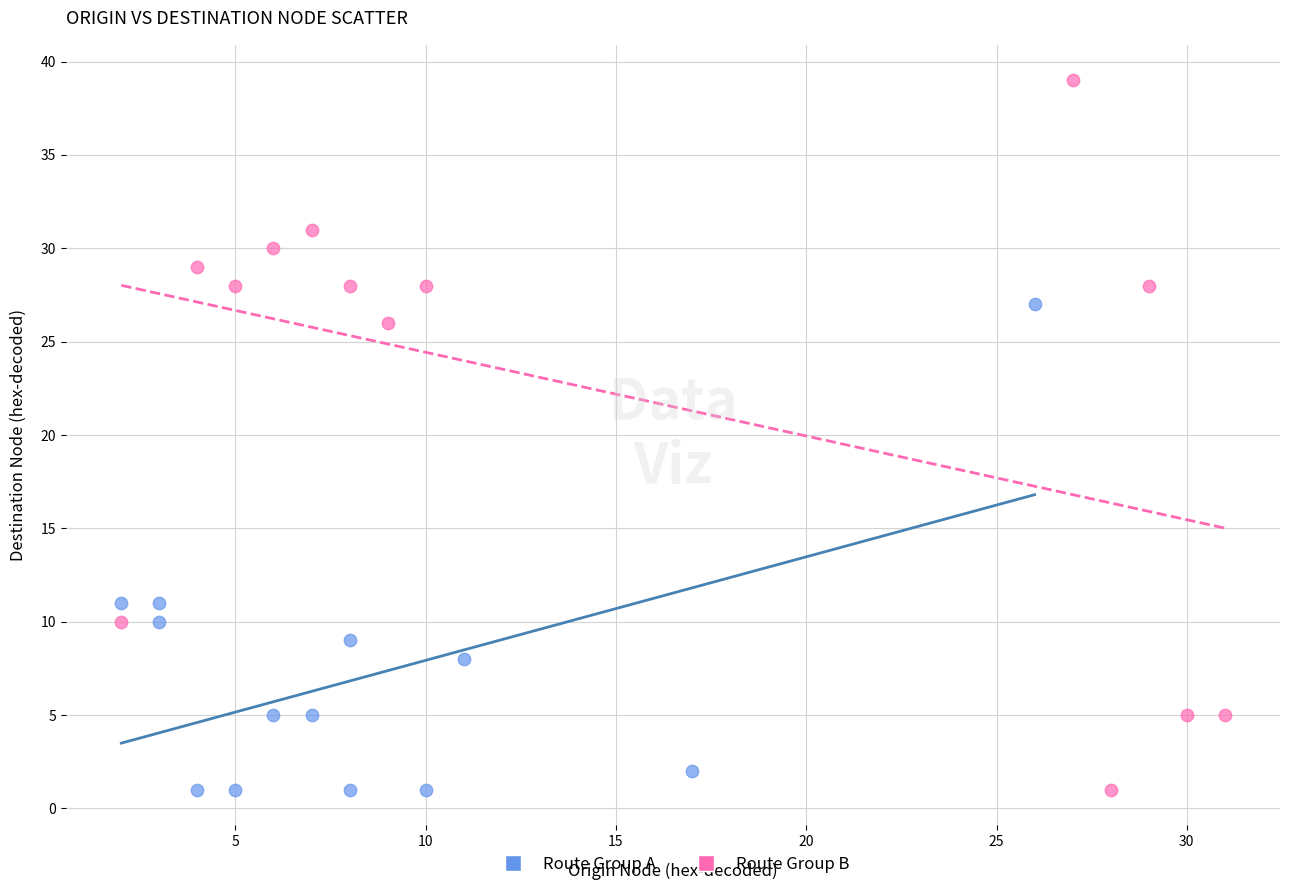

Which series has the largest Y range (max minus min)?

Route Group B